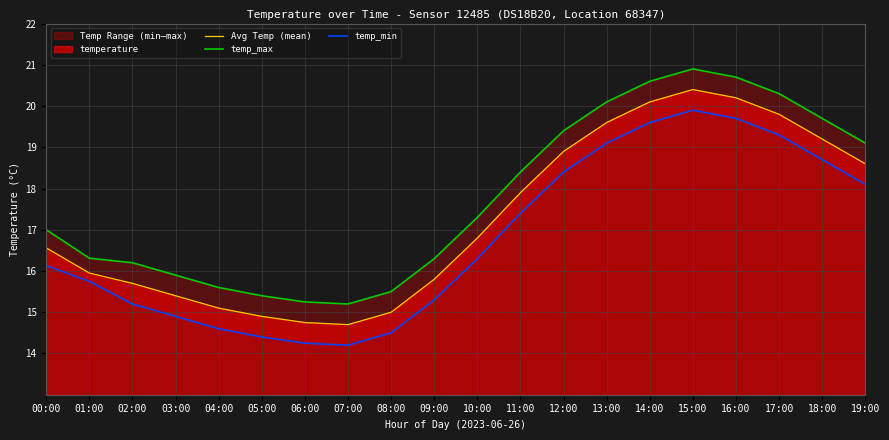

The temp_max series shows 17.0 at 00:00. True or false?

True